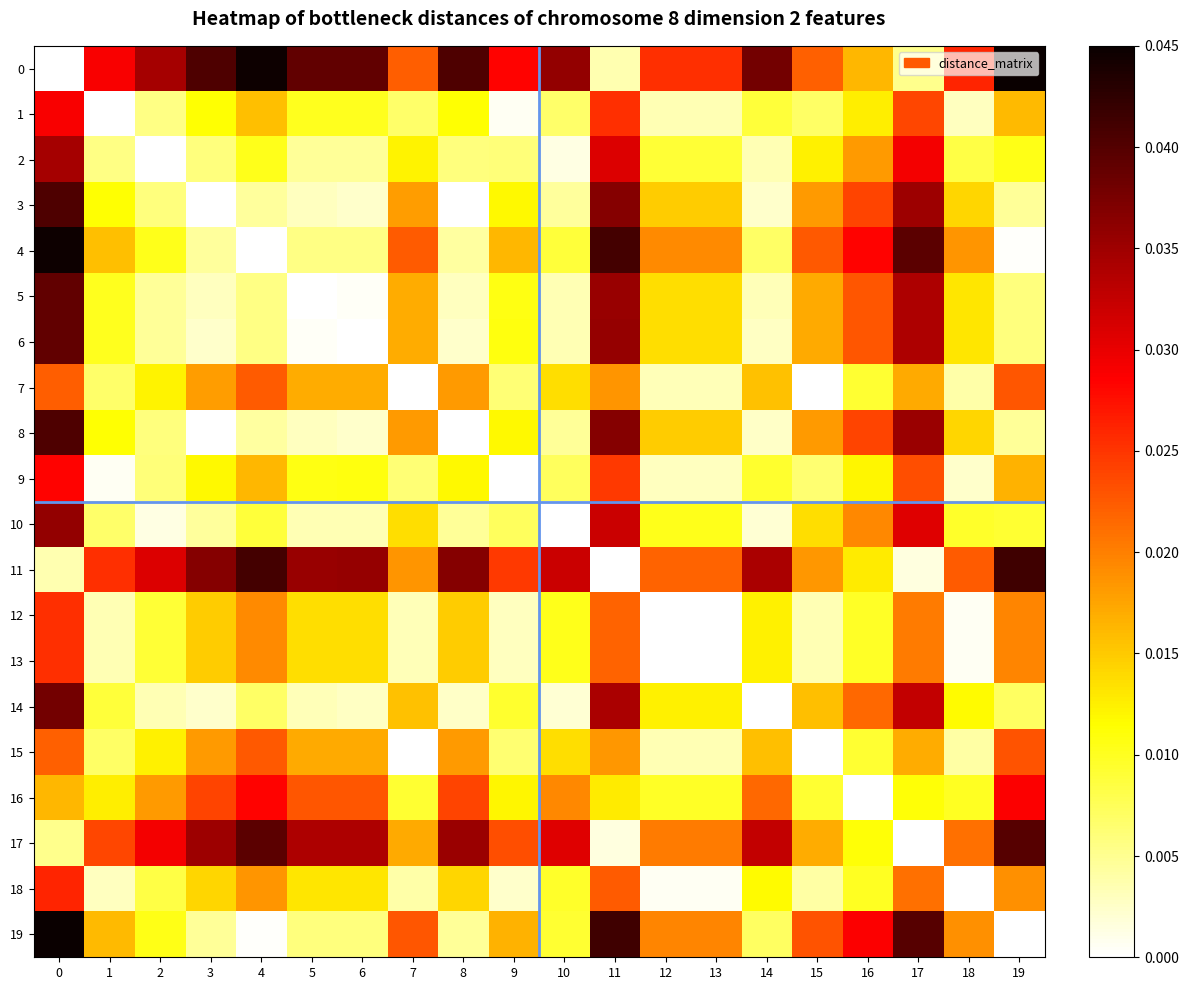

List the series in order of their peak value, highest first.

0, 19, 4, 11, 8, 3, 17, 6, 5, 14, 10, 2, 1, 16, 9, 18, 12, 13, 15, 7